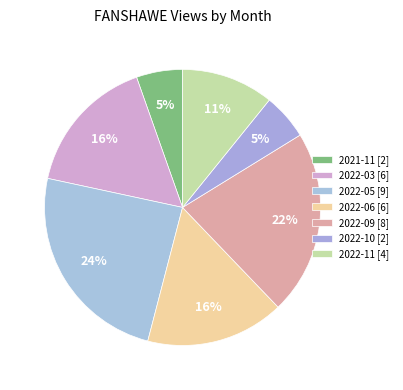

What percentage is the 2021-11 slice, to the nearest percent?

5%